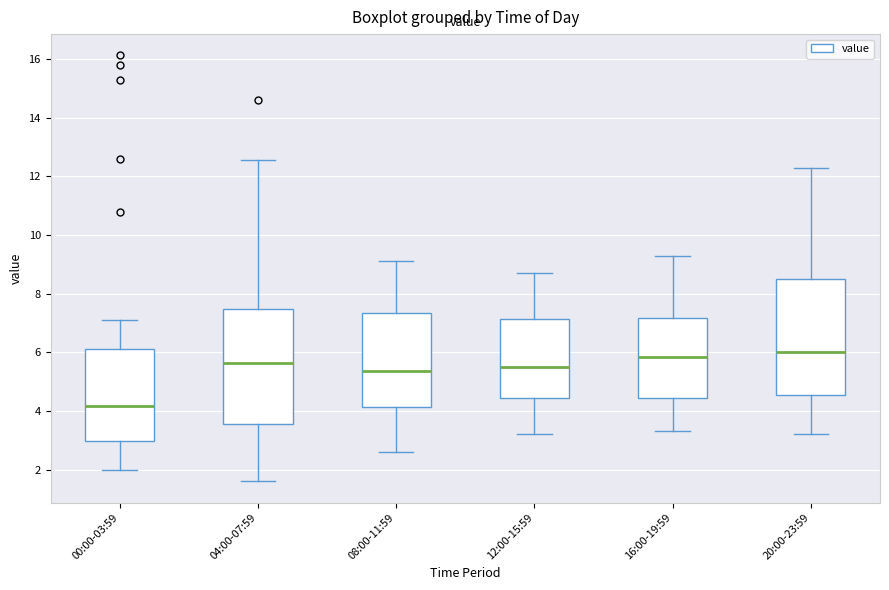

Which box has the lowest median line?

00:00-03:59